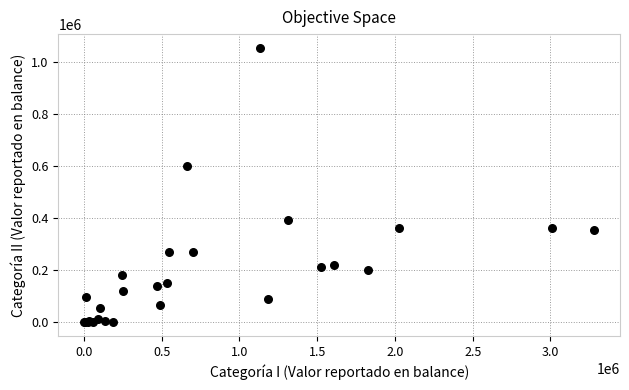

What Y value in the scatter plot is closest to 528100?

600846.9